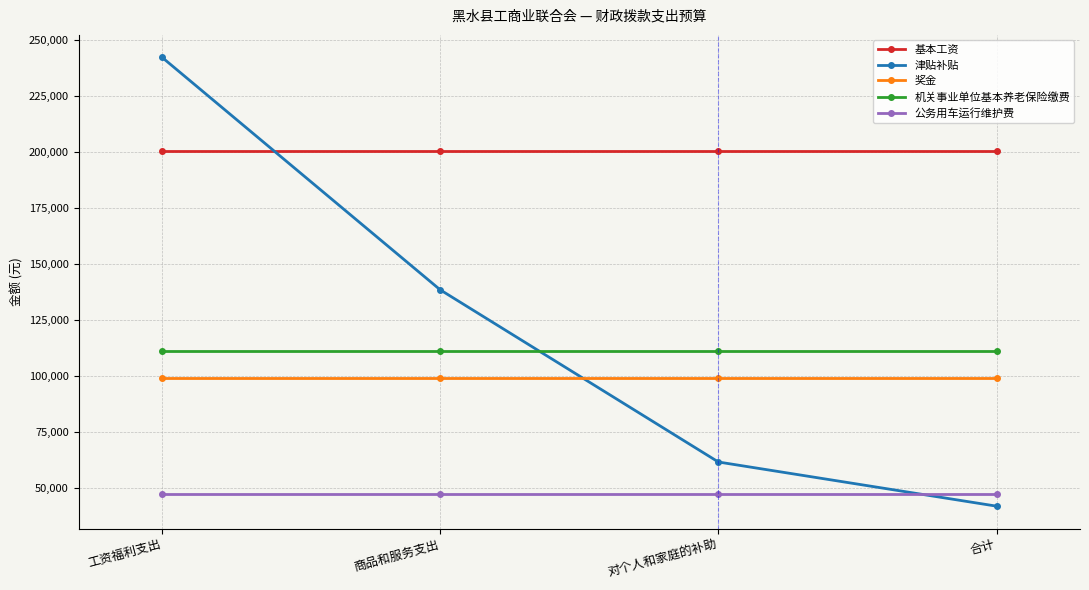

Is it true that 奖金 equals 23914.2 at 合计?

False